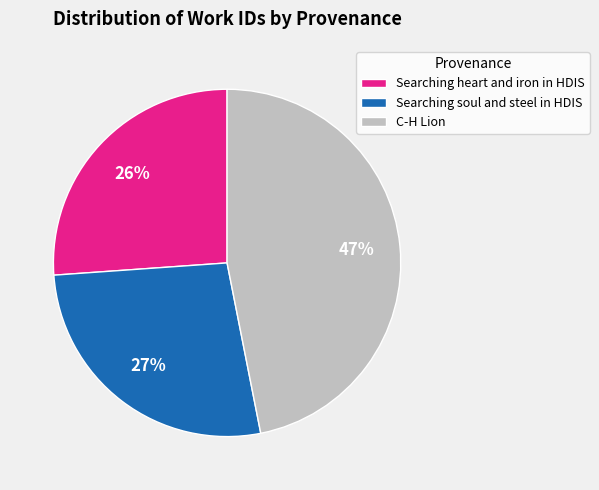

What percentage is the Searching soul and steel in HDIS slice, to the nearest percent?

27%